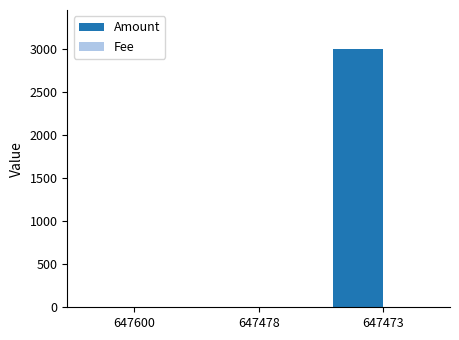

Which series has the widest spread of values?

Amount